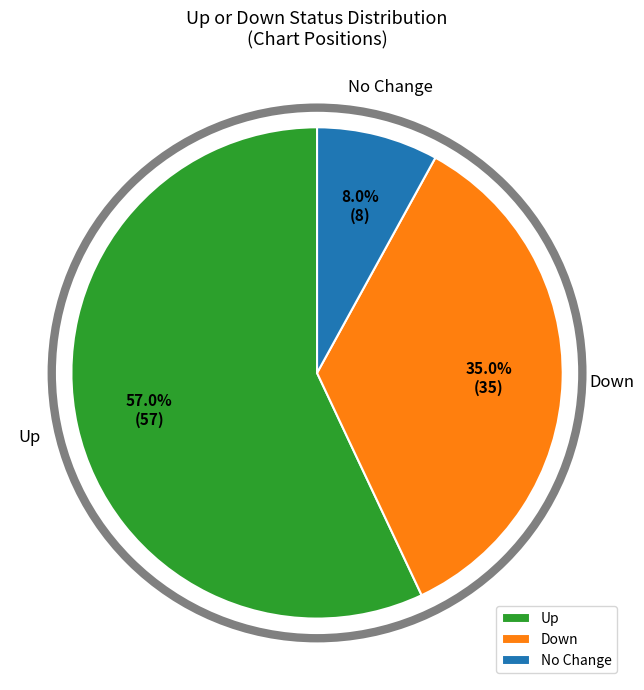

Which slice is the largest?

Up